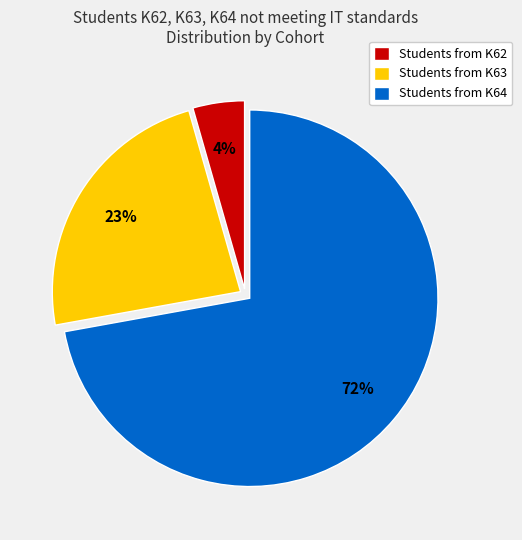

Rank the categories by value from lowest to highest.

Students from K62, Students from K63, Students from K64